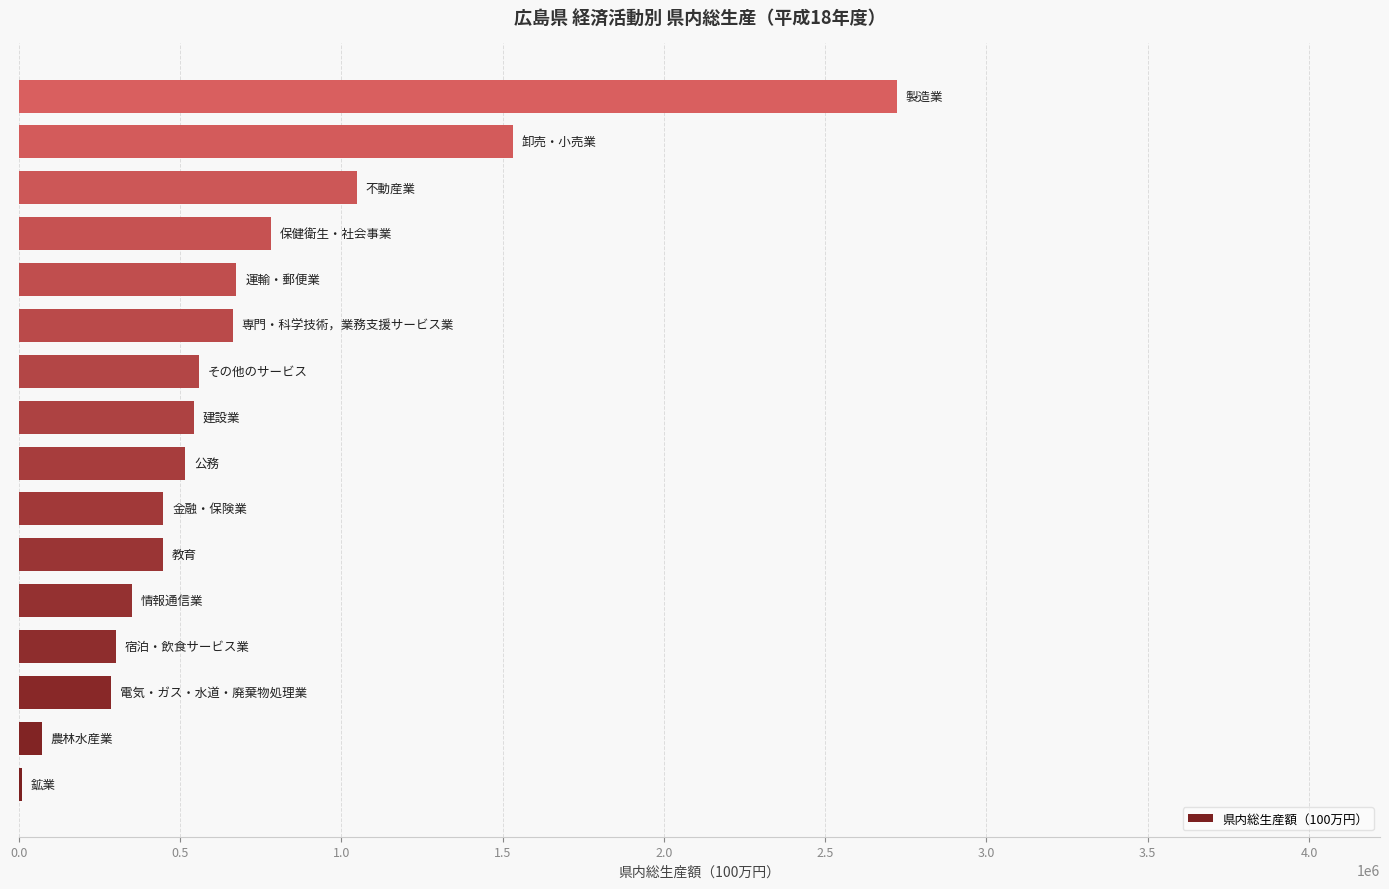

What is the sum of all values?

10959772